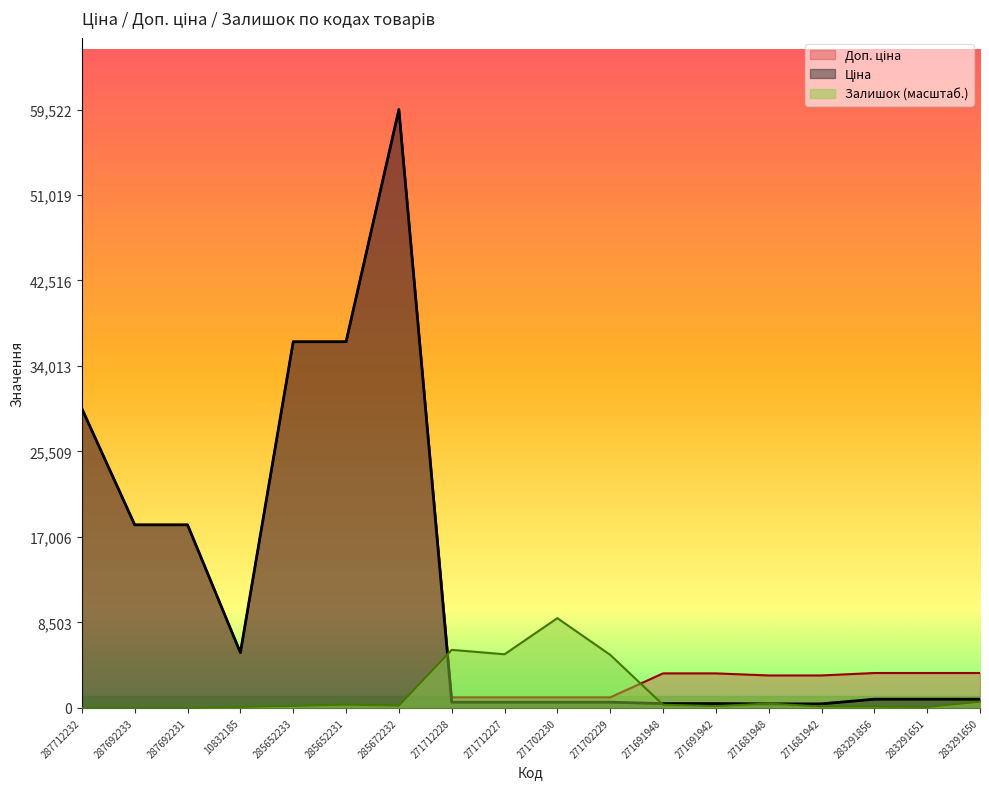

Reading left to right, list all the values displayed in this chart.

Ціна: 29761.5	18212.0	18212.0	5497.3	36424.0	36424.0	59523.0	571.6	571.6	571.6	571.6	429.3	429.3	403.6	403.6	868.0	868.0	868.0
Доп. ціна: 29761.5	18212.0	18212.0	5497.3	36424.0	36424.0	59523.0	1048.0	1048.0	1048.0	1048.0	3434.6	3434.6	3228.8	3228.8	3472.1	3472.1	3472.1
Залишок: 0.0	0.0	0.0	99.8	199.7	328.0	228.2	5776.4	5334.2	8928.4	5277.2	313.8	185.4	427.9	142.6	128.4	99.8	613.3